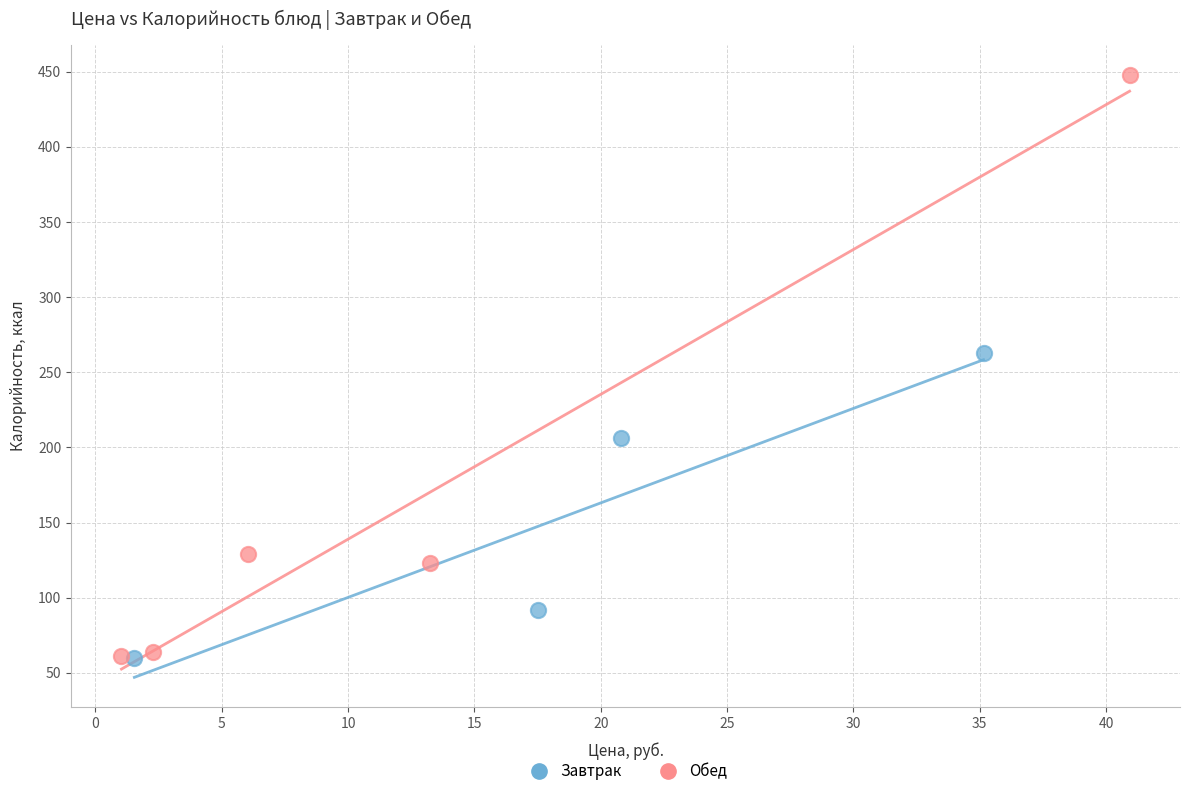

Which series has the largest Y range (max minus min)?

Обед